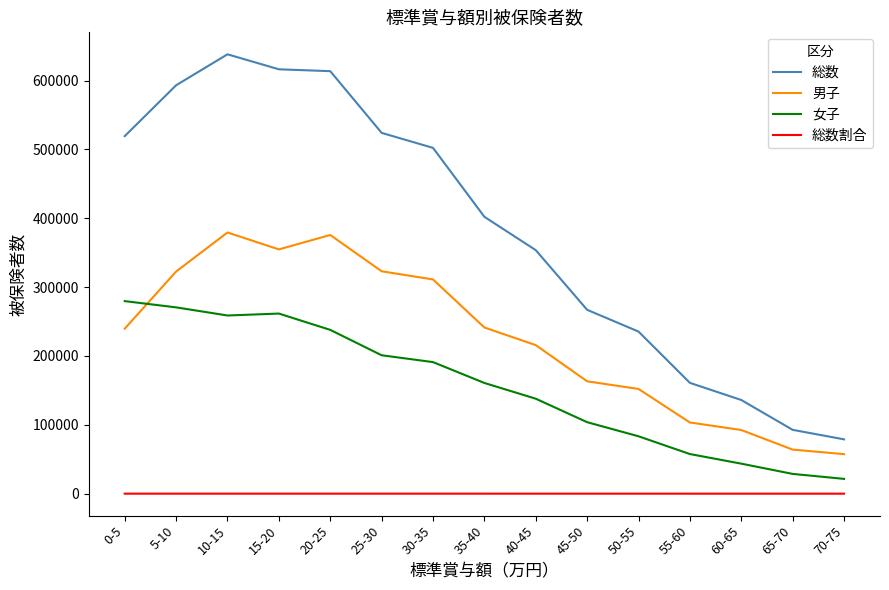

Rank the series by their maximum value, from highest to lowest.

総数, 男子, 女子, 総数割合